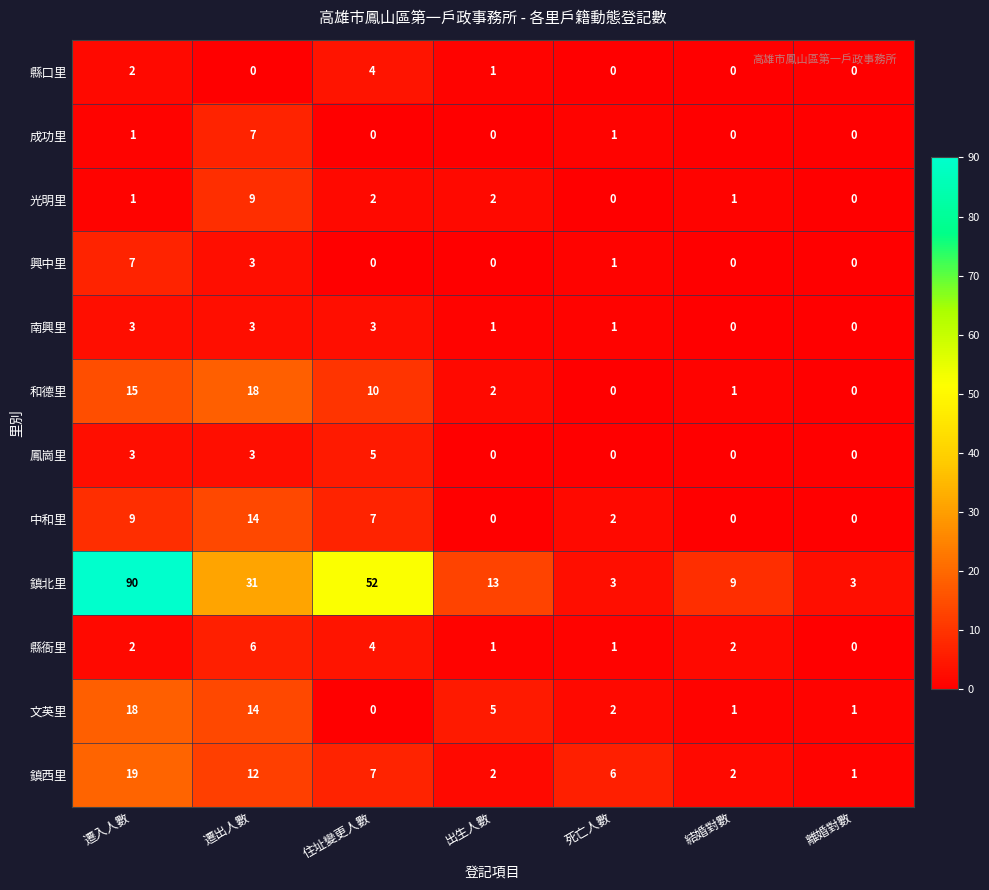

Which category has the highest value across all series?

遷入人數